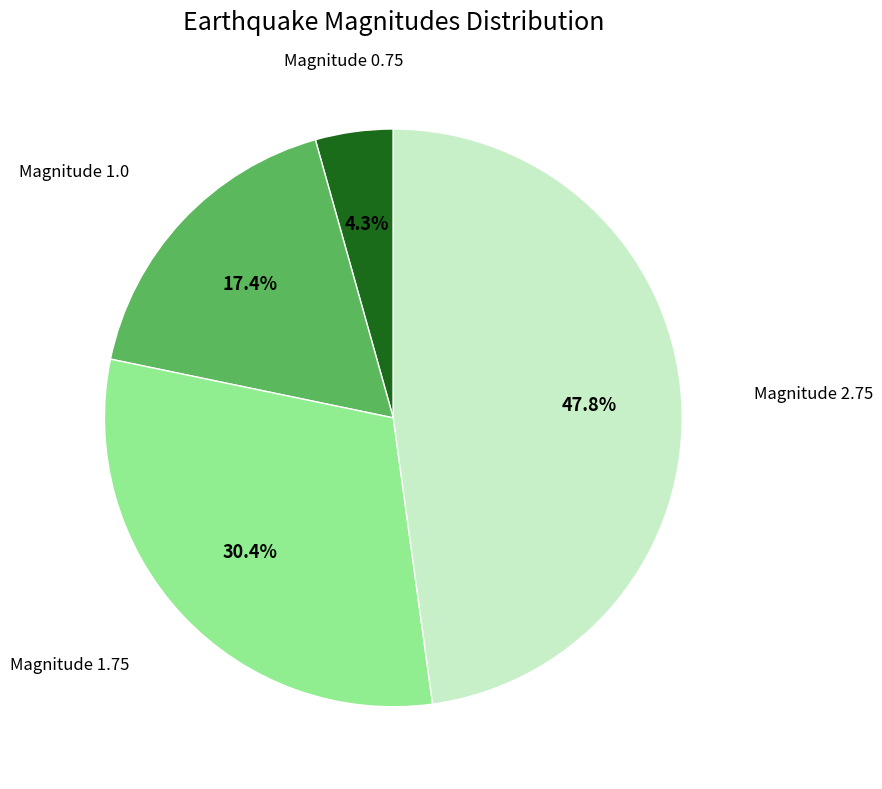

What portion of the pie excludes Magnitude 0.75?

95.7%